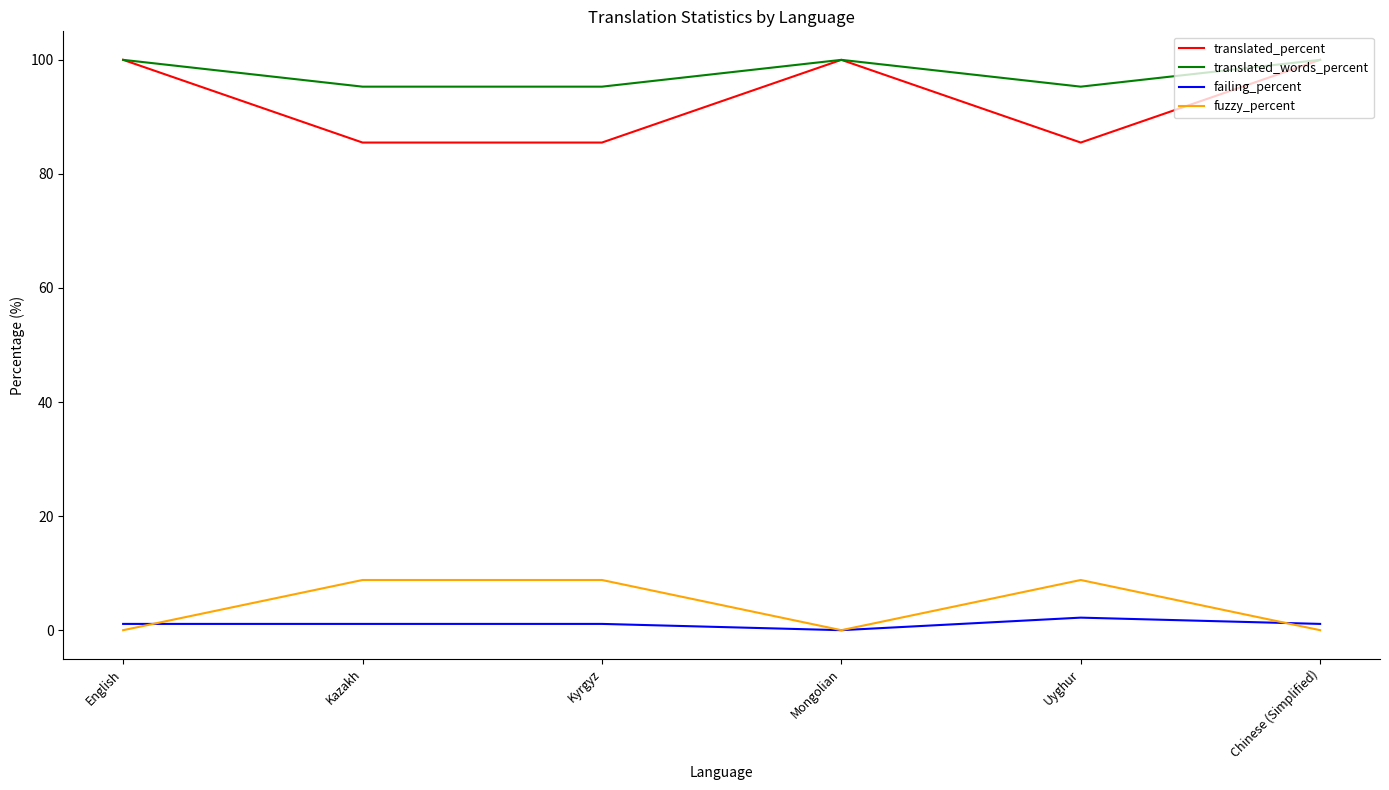

What is the difference between the second highest and minimum values in the translated_percent series?

14.5